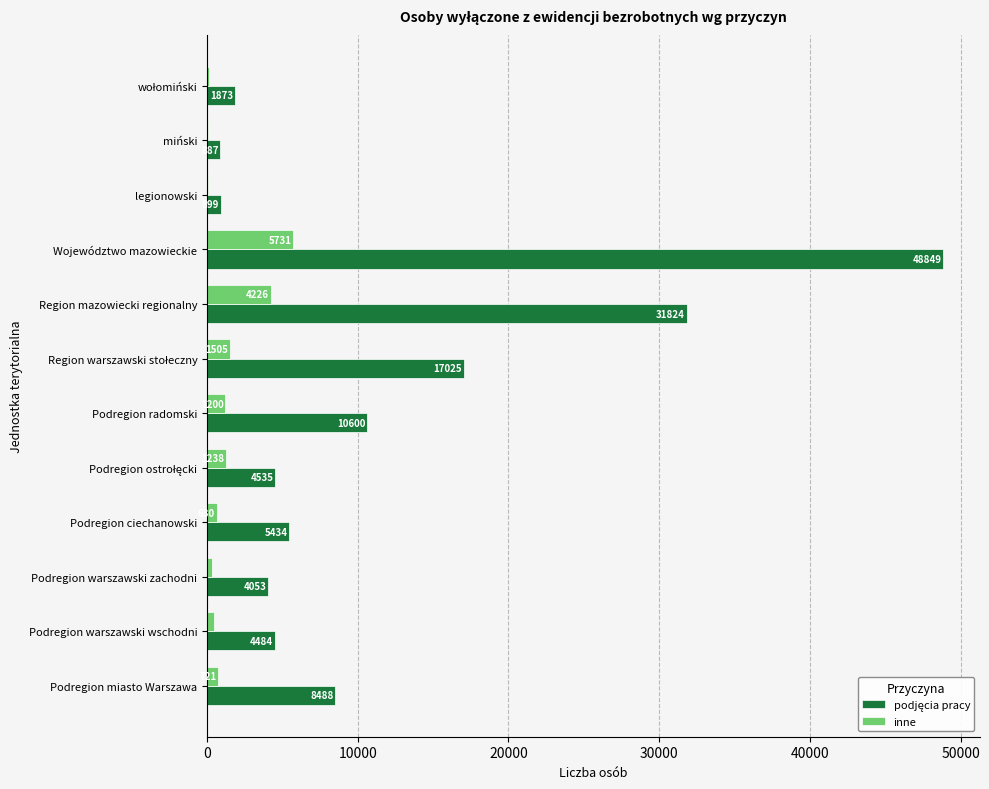

At which category is the sum across all series the highest?

Województwo mazowieckie